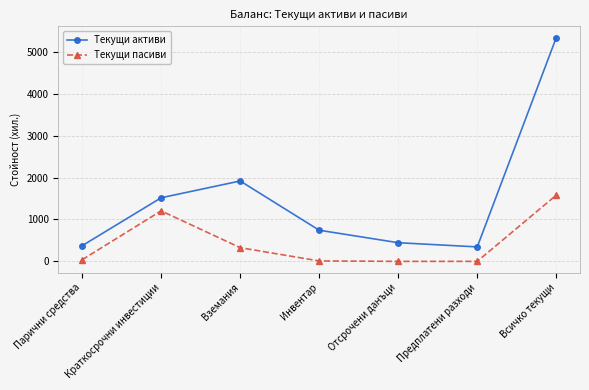

True or false: Текущи активи and Текущи пасиви intersect in this chart.

False